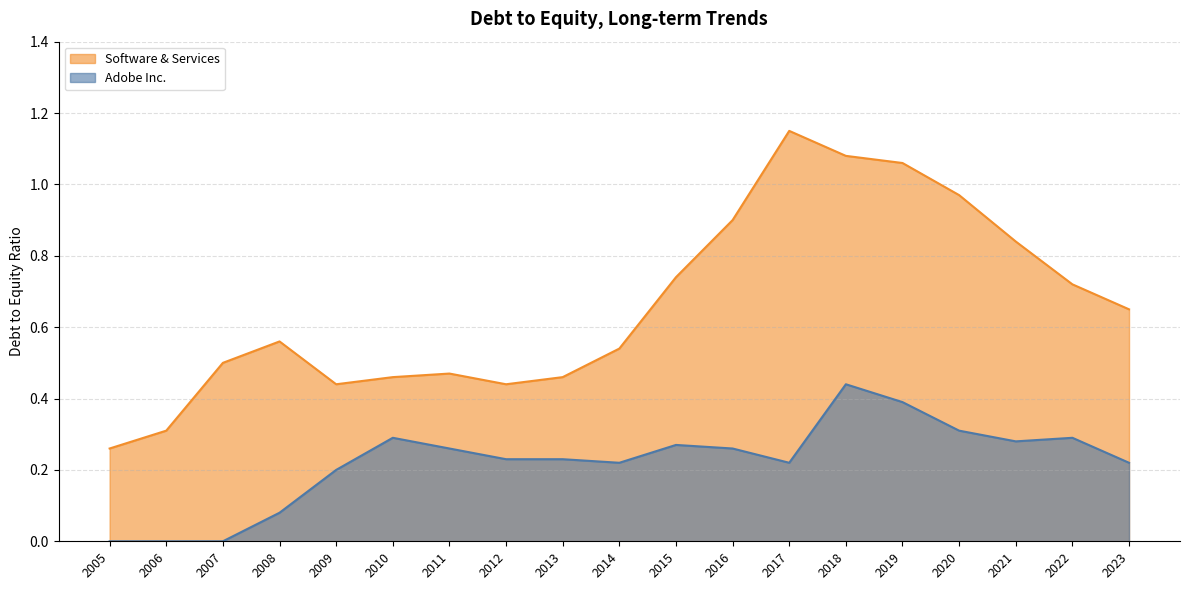

What is the total value across all series at 2021?

1.1